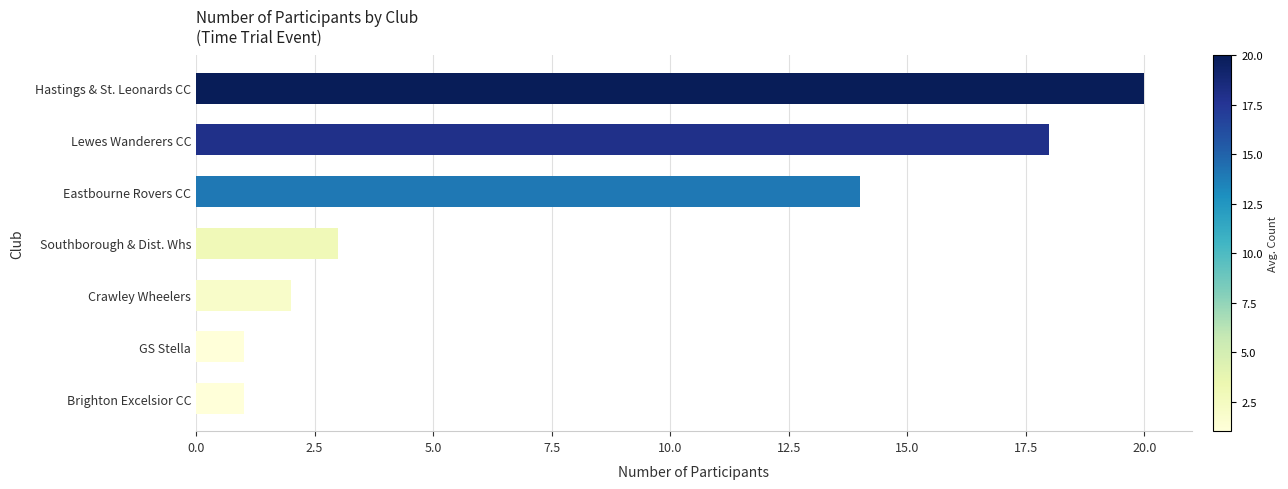

Approximately how many times larger is the value at Lewes Wanderers CC compared to Southborough & Dist. Whs?

6.0